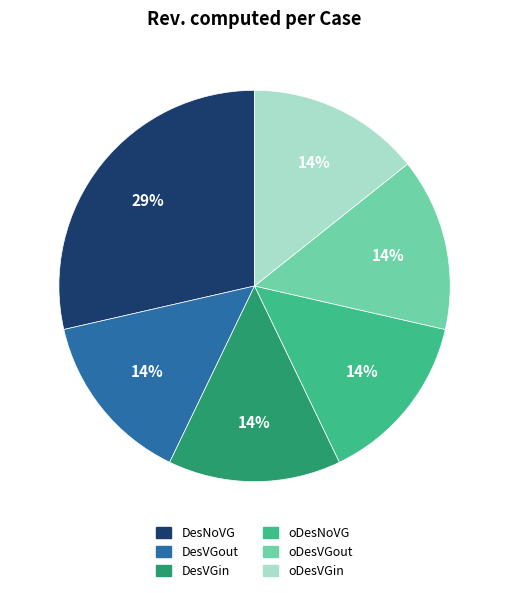

What is the largest slice in the pie chart?

DesNoVG